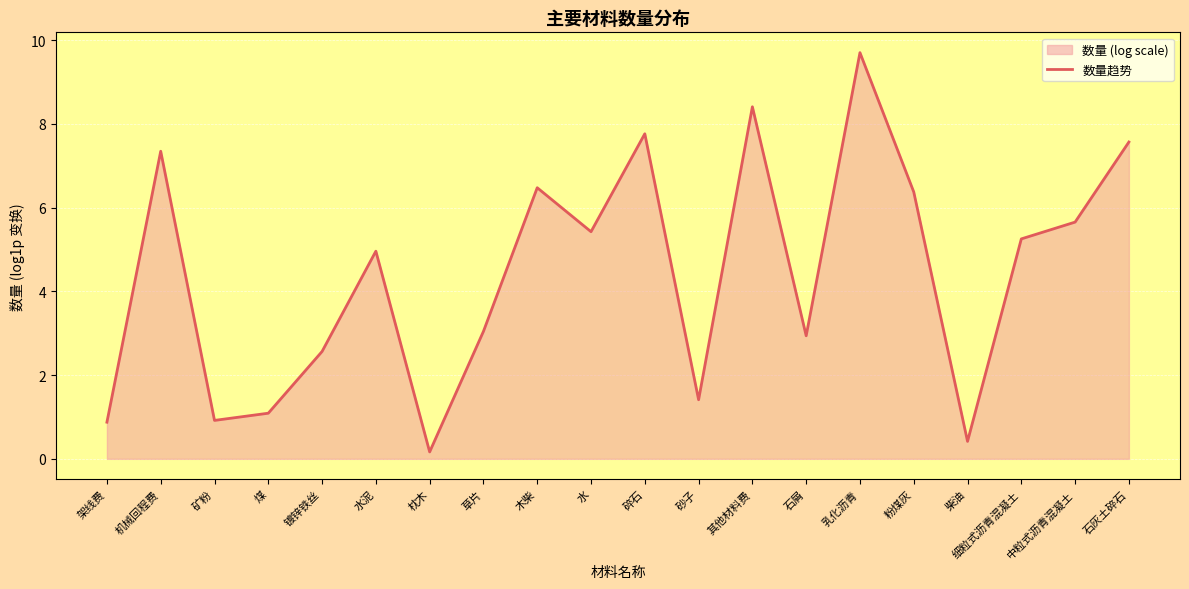

Approximately how many times larger is the value at 煤 compared to 碎石?

0.1